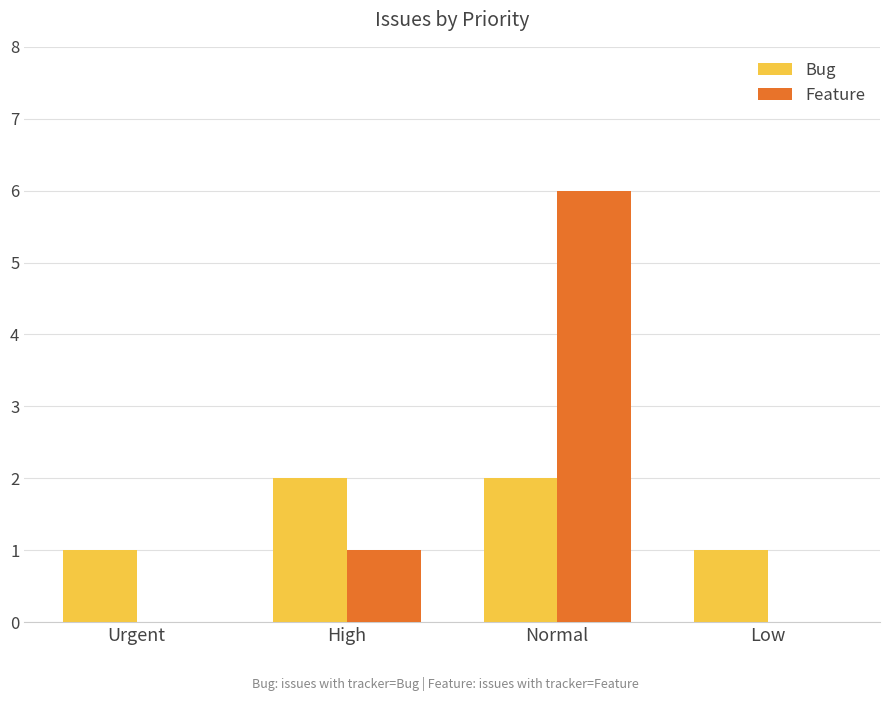

How many Bug values are between 1 and 2?

4